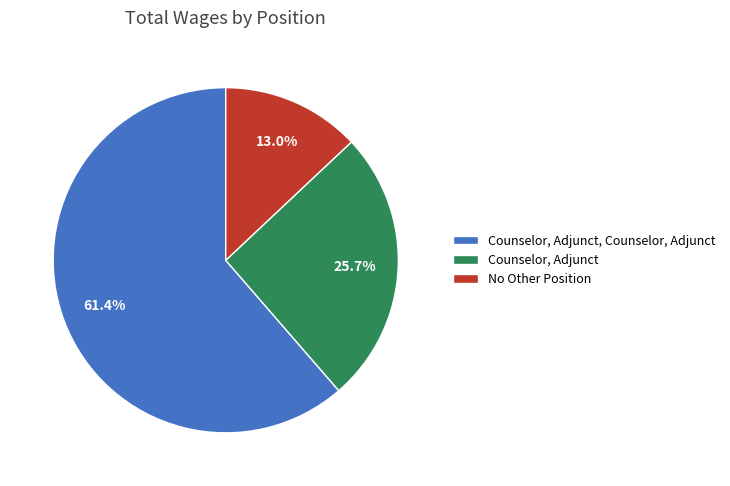

Is there a majority slice in this chart?

Yes